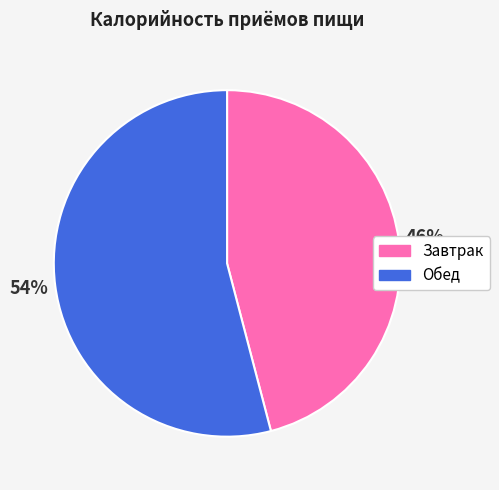

How many segments does this pie chart have?

2